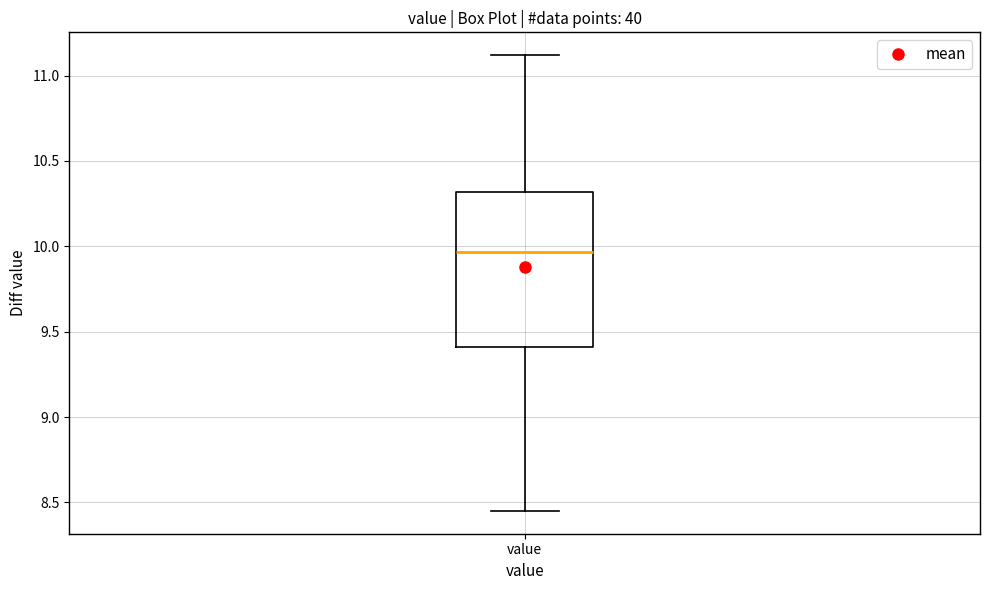

Read this box plot against the y-axis: the position of the median line, the range covered by the box, and the ends of both whiskers. The values are not printed on the chart, so give them approximately, as read against the axis.

median 9.95, box 9.40 to 10.30, whiskers 8.45 to 11.10